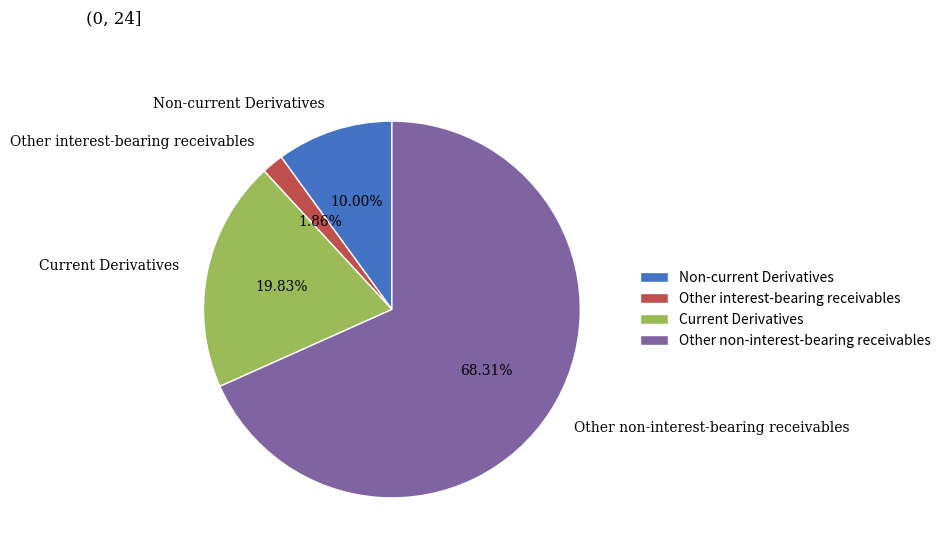

To the nearest percent, what is the combined percentage of Other interest-bearing receivables and Current Derivatives?

22%